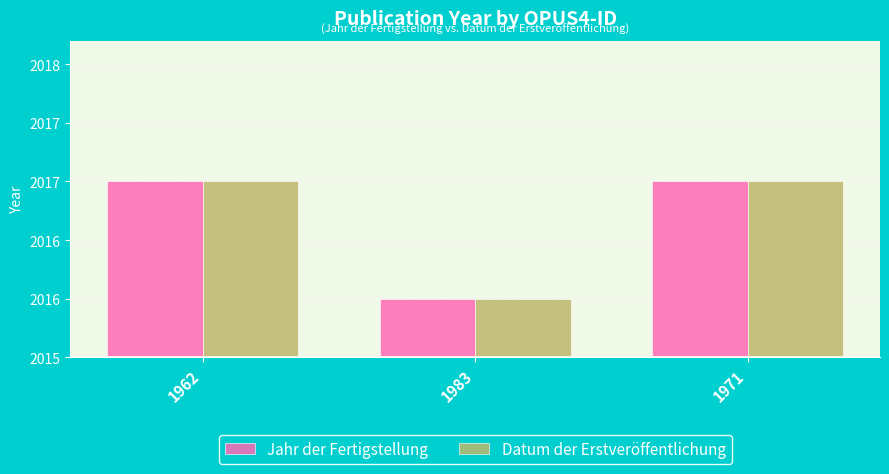

What are all the series names shown in the legend?

Jahr der Fertigstellung, Datum der Erstveröffentlichung